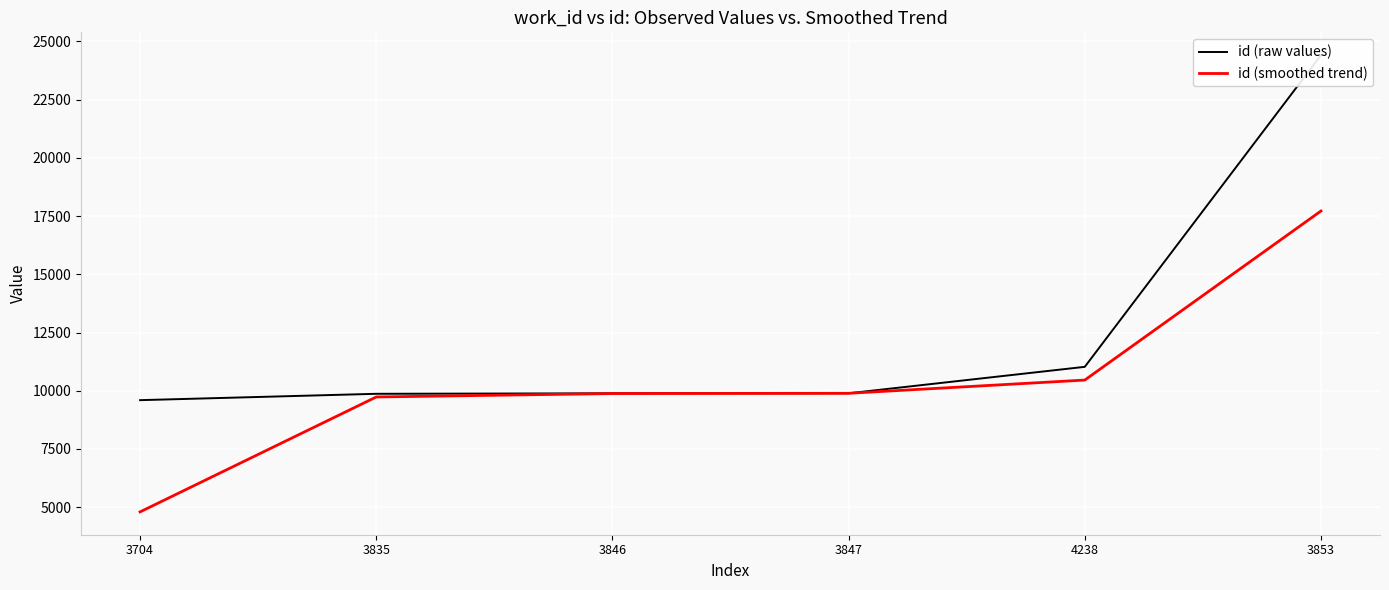

Reading right to left, what are all the values shown in this chart?

id (raw values): 24411.0	11027.0	9891.0	9890.0	9869.0	9596.0
id (smoothed trend): 17719.0	10459.0	9890.5	9879.5	9732.5	4798.0